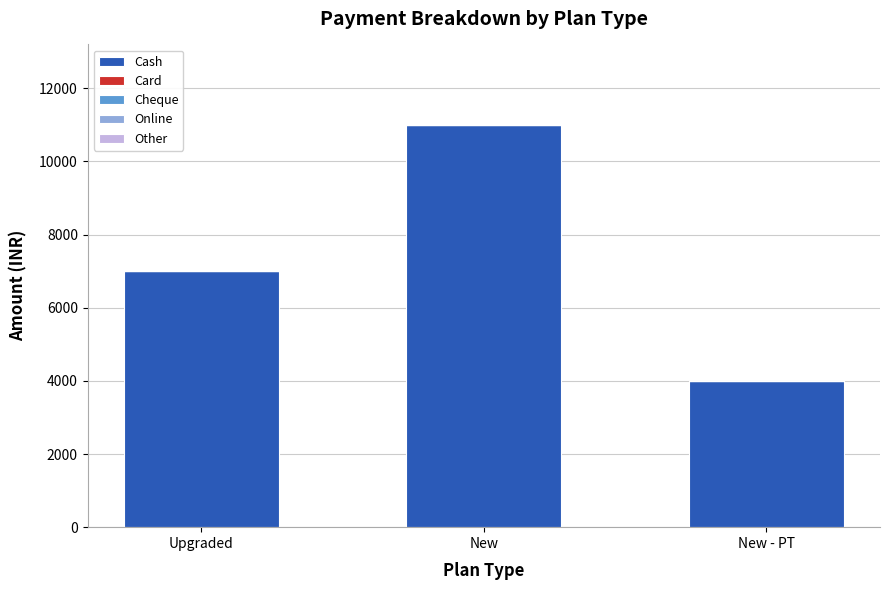

Is it true that the value at Upgraded is 1816?

False